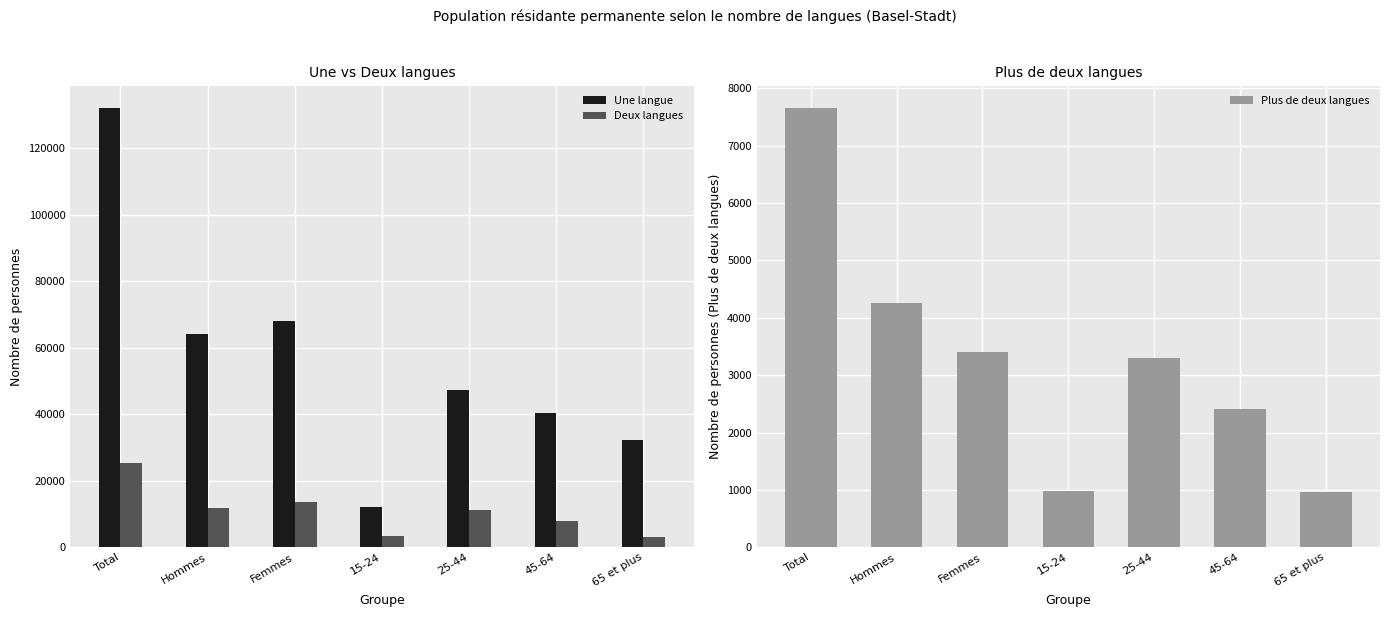

Between Hommes and Femmes, which series saw the biggest shift?

Une langue